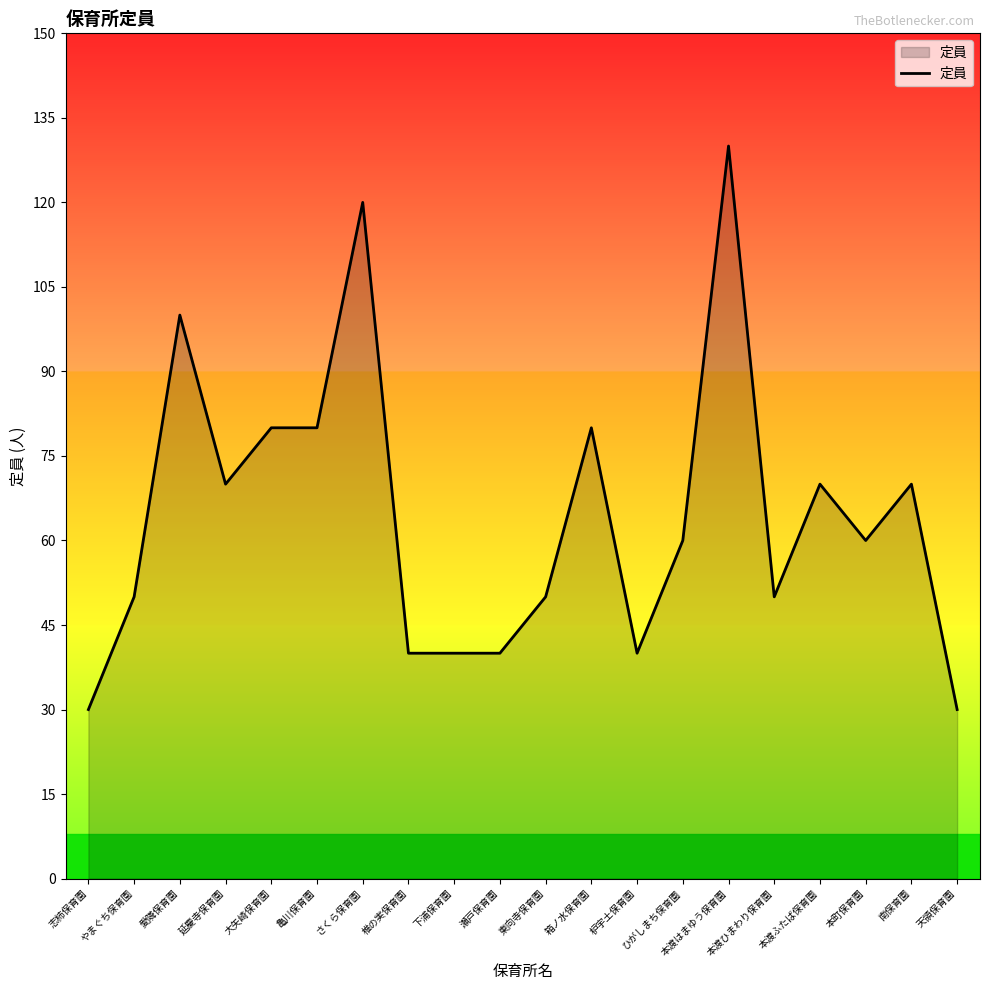

Between 亀川保育園 and 志柿保育園, which is larger?

亀川保育園